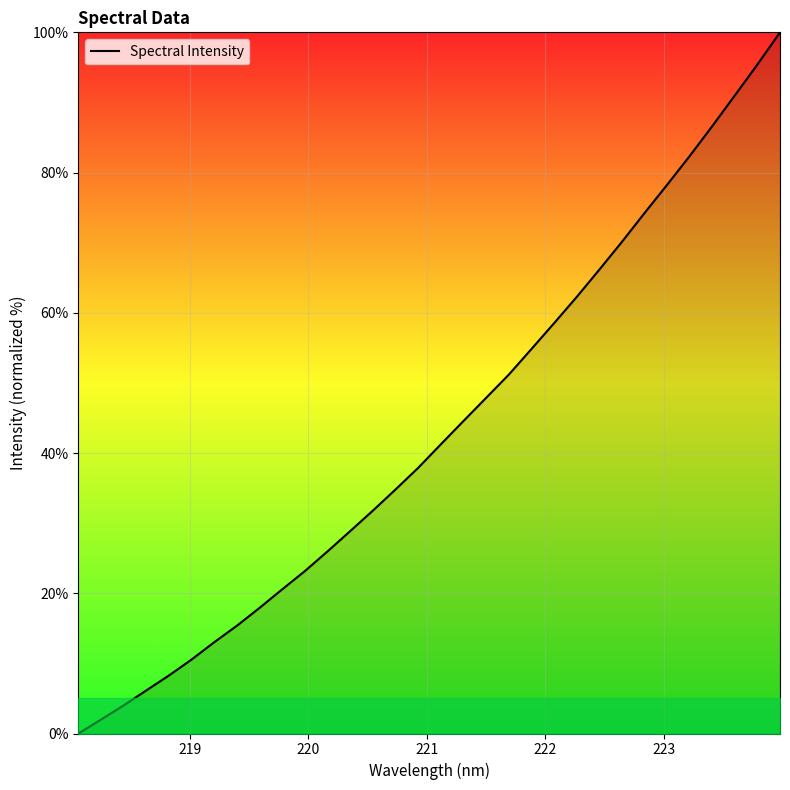

What is the maximum value shown in the chart?

100.0